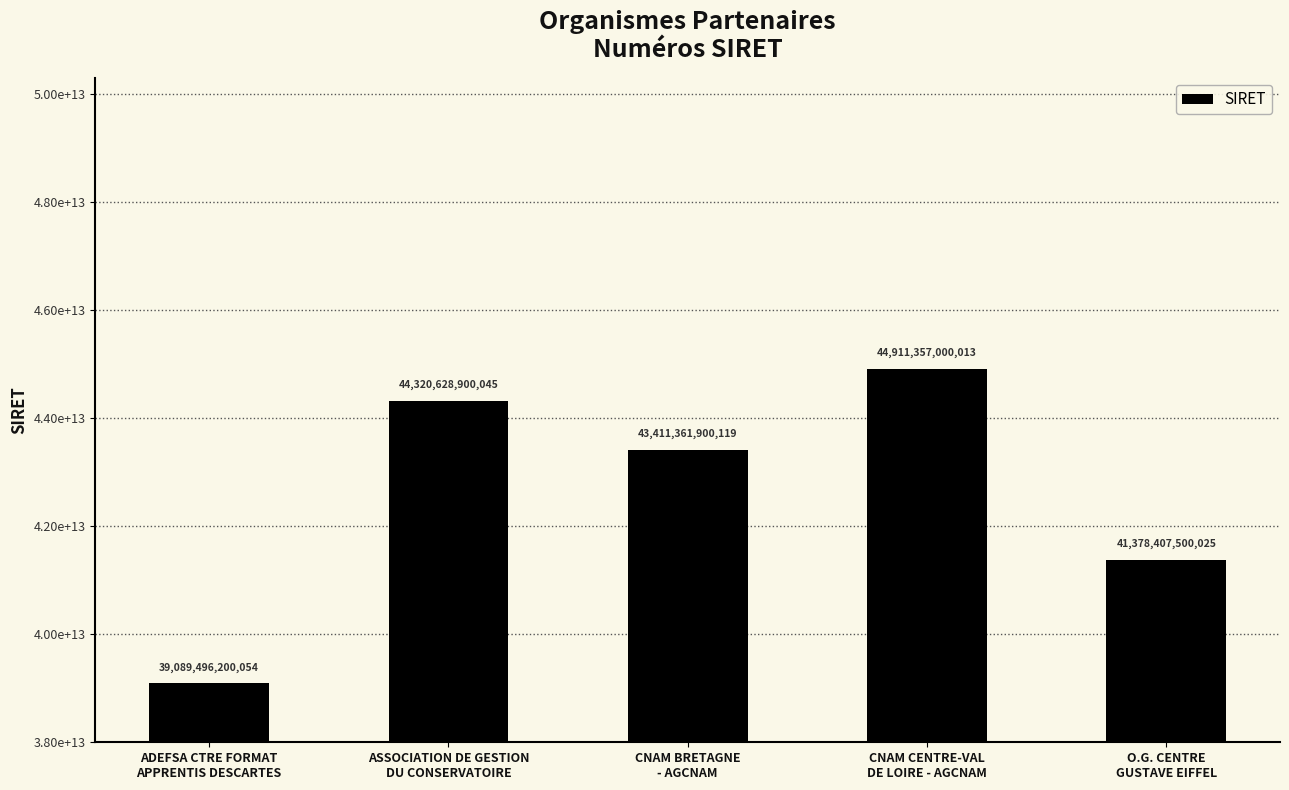

Are the bars horizontal?

No